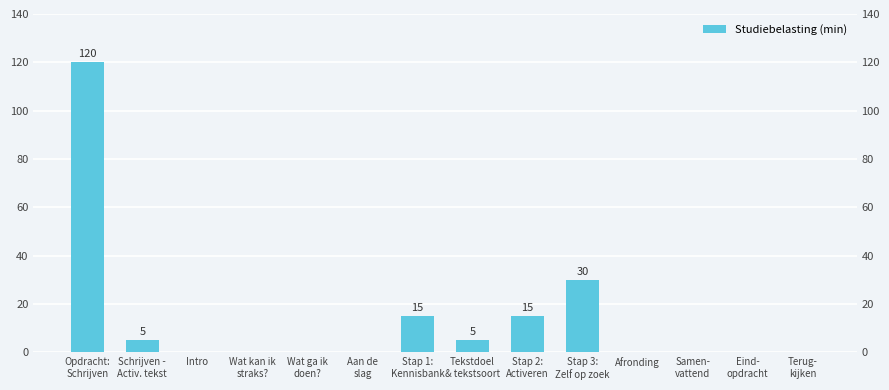

Is it true that the value at Intro is 55?

False